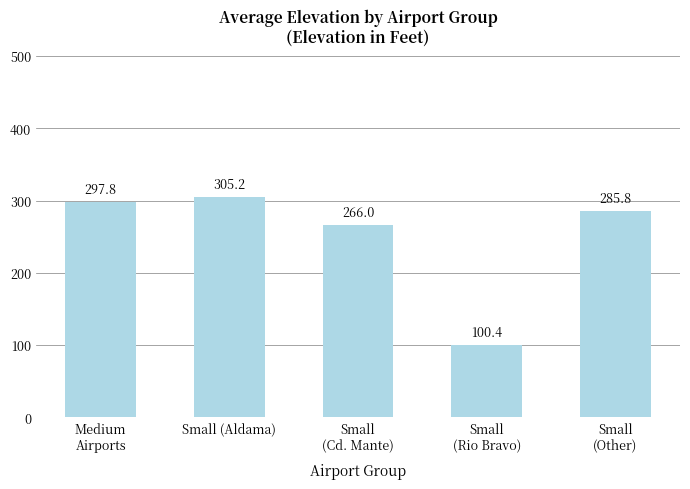

How many values are below 285?

2